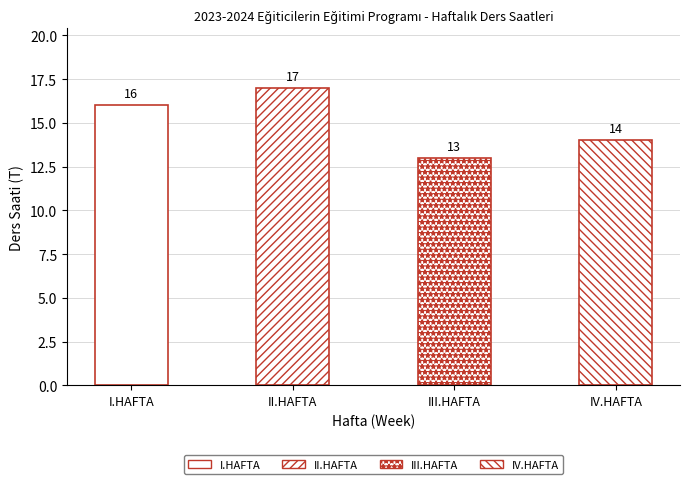

What is the sum of all values?

60